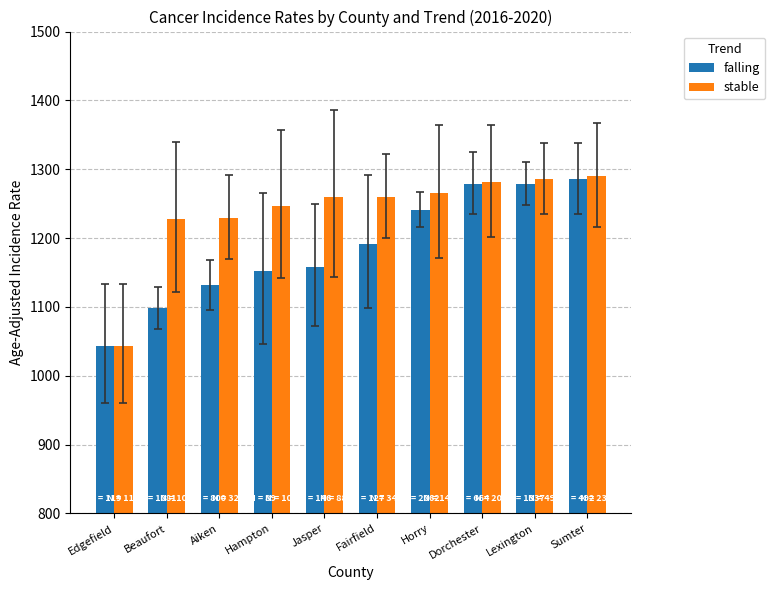

True or false: falling has a value of 1157.9 at Jasper.

True